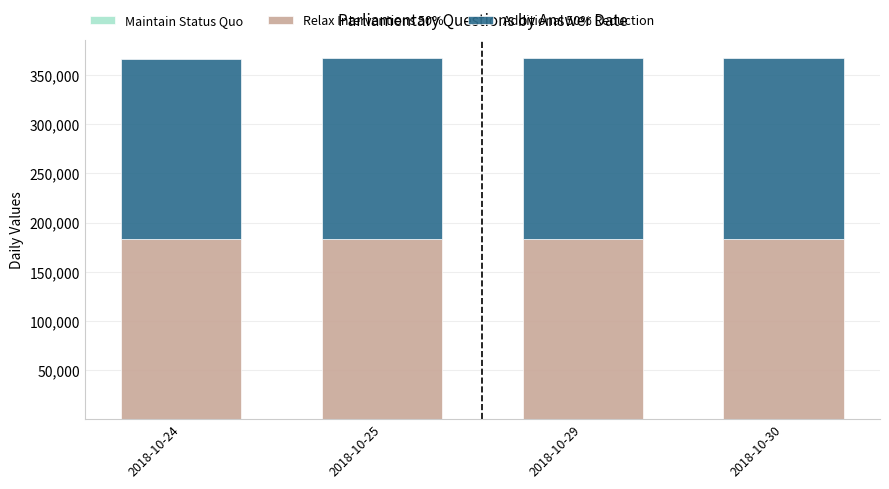

The Maintain Status Quo series shows 1 at 2018-10-29. True or false?

True